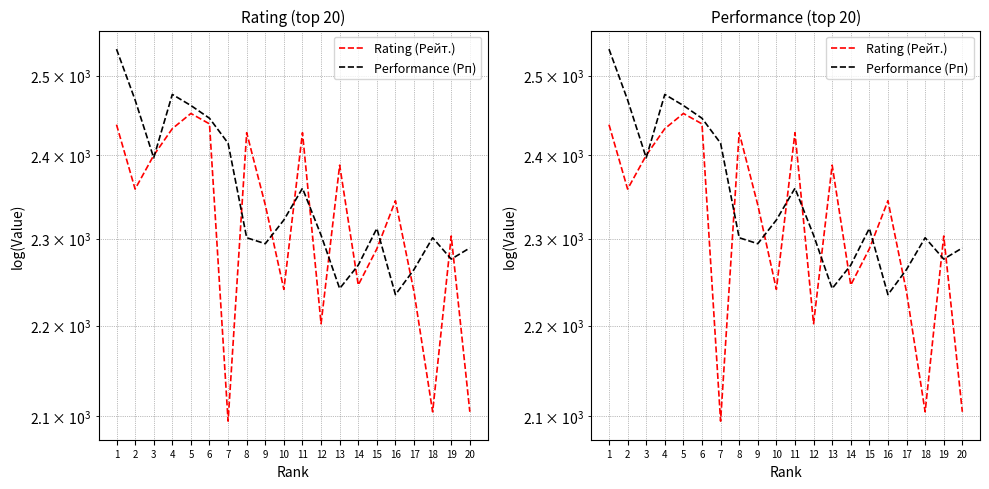

What is the value of the Performance (Рп) point at the 20th from the left?

2289